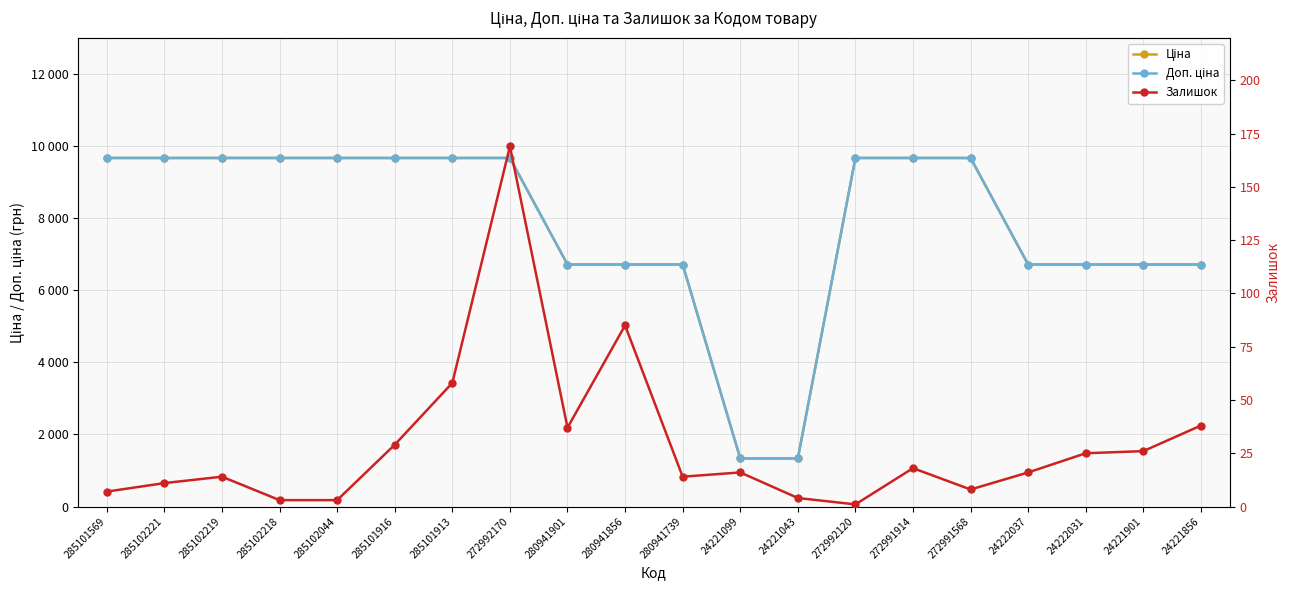

At which category is the sum across all series the highest?

272992170